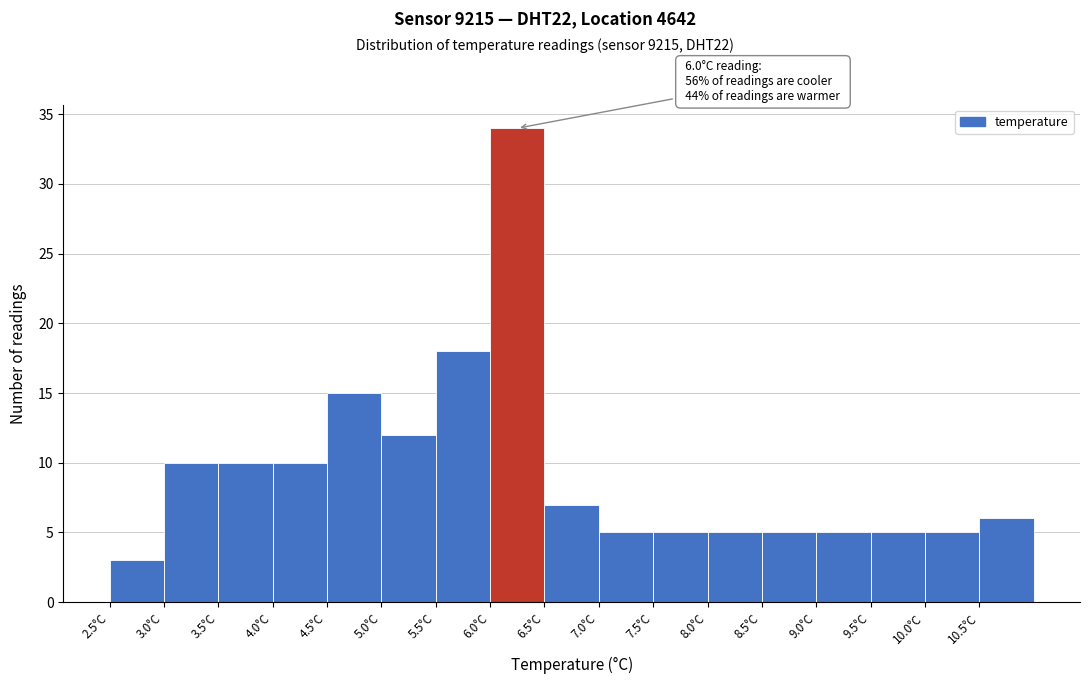

Which range on the x-axis has the tallest bar?

6.0 to 6.5